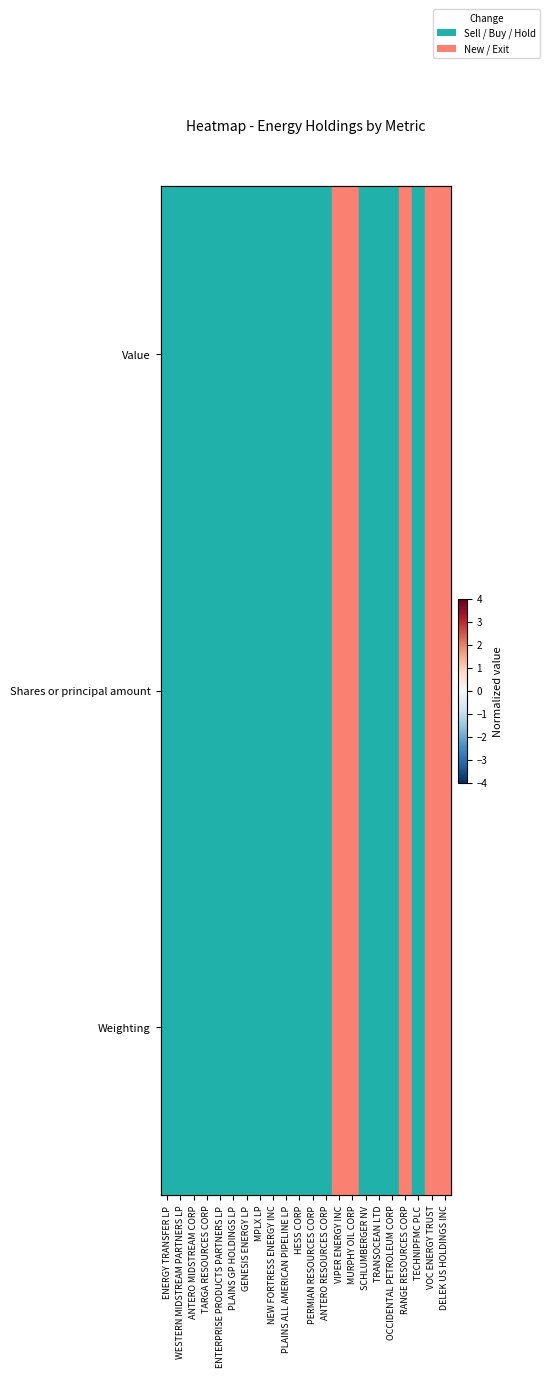

Between VOC ENERGY TRUST and HESS CORP, which is larger?

HESS CORP